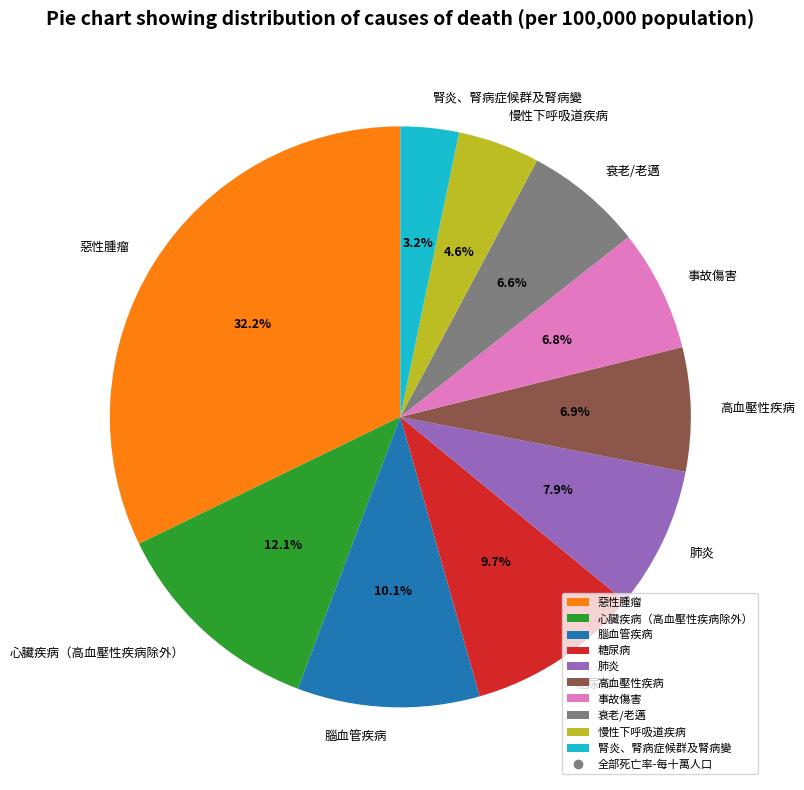

Is there a majority slice in this chart?

No